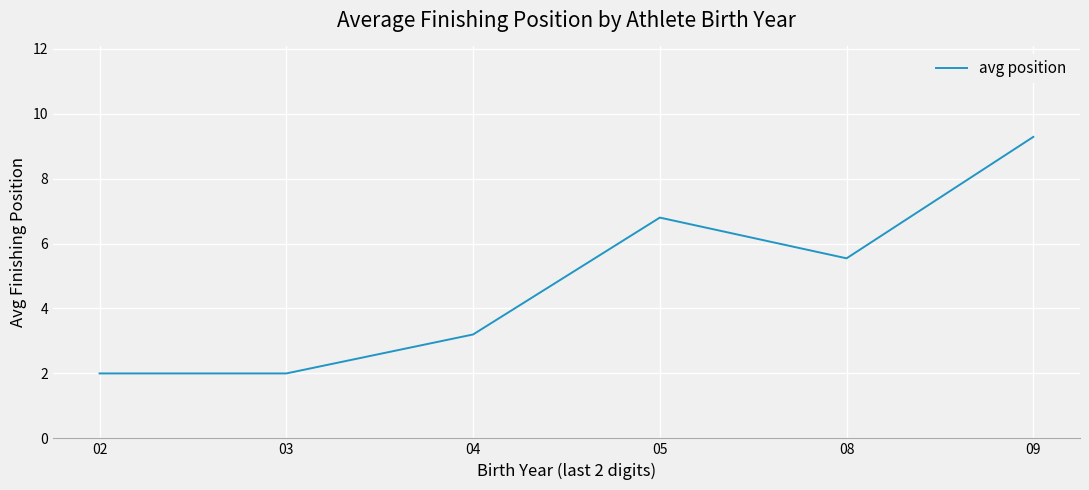

Which has a higher value, 04 or 09?

09